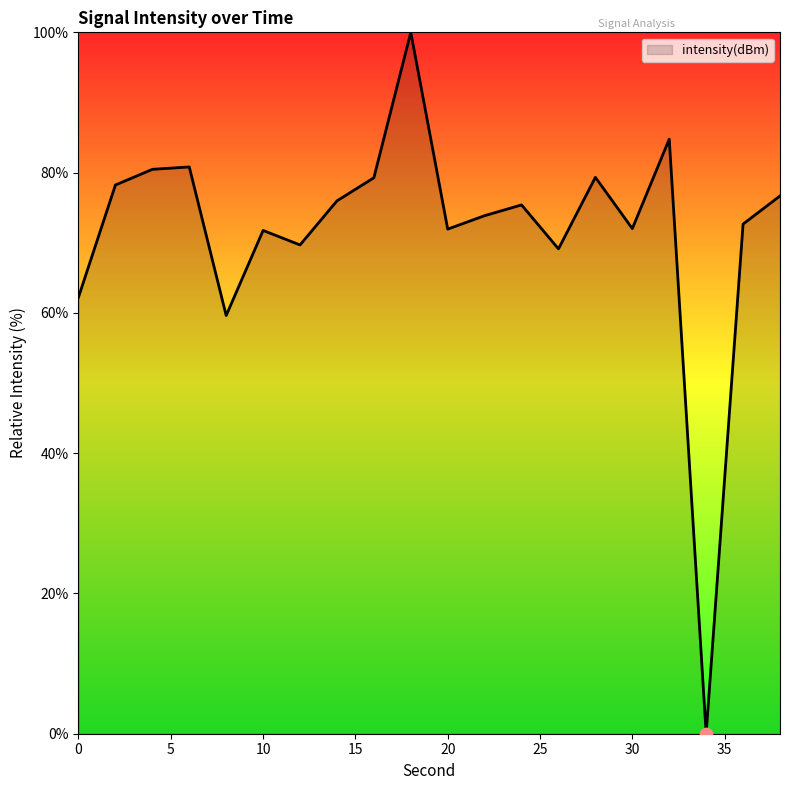

What is the maximum value shown in the chart?

100.0